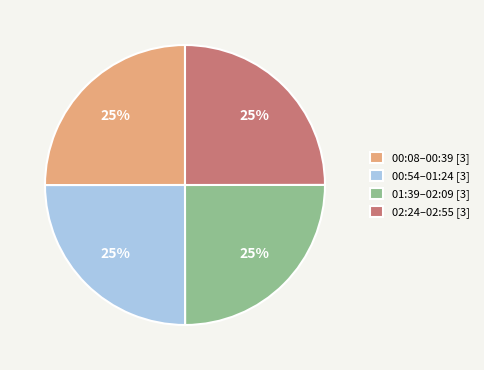

Is there a majority slice in this chart?

No